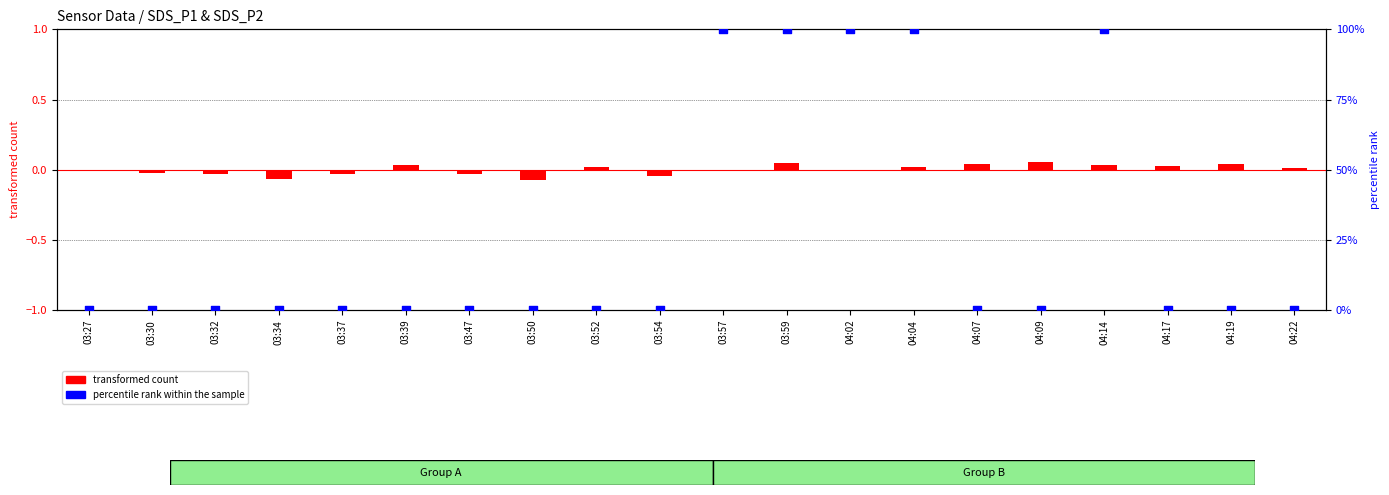

At which category is the sum across all series the highest?

03:59